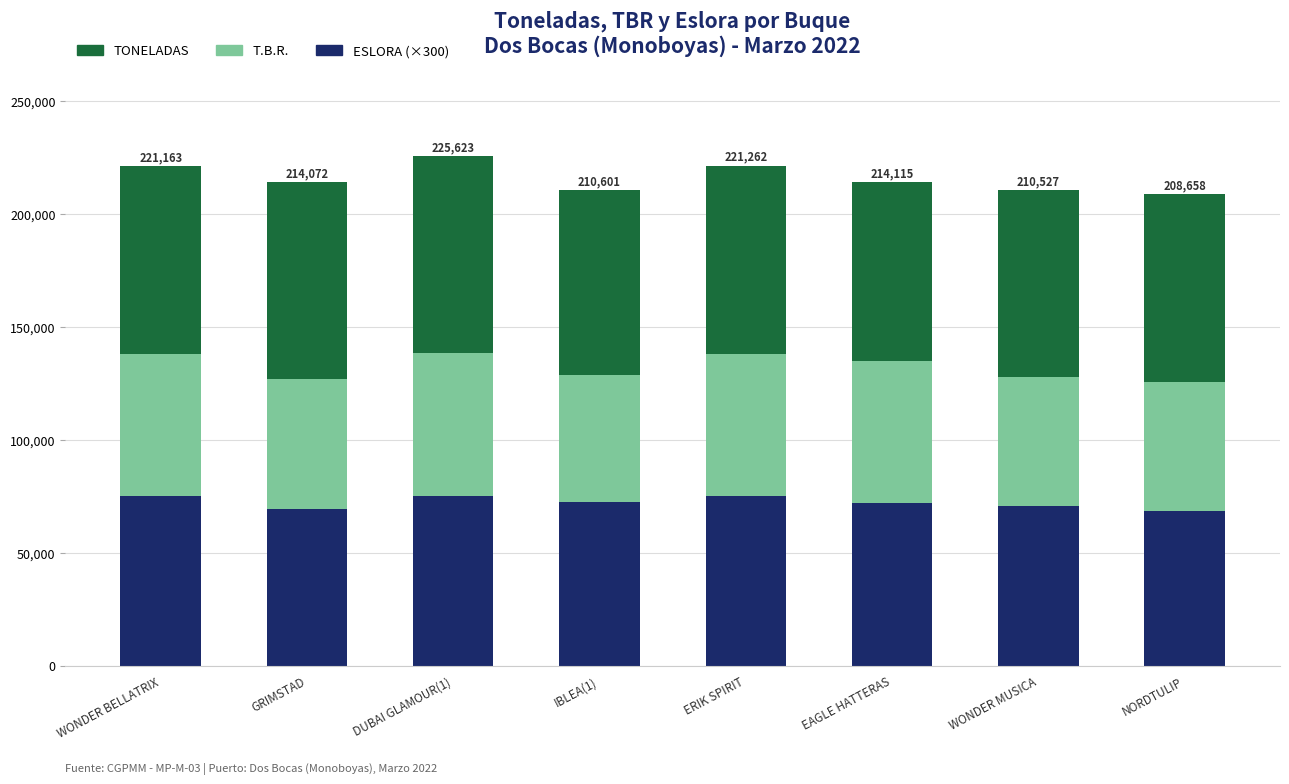

What is the total value across all series at GRIMSTAD?

214071.9